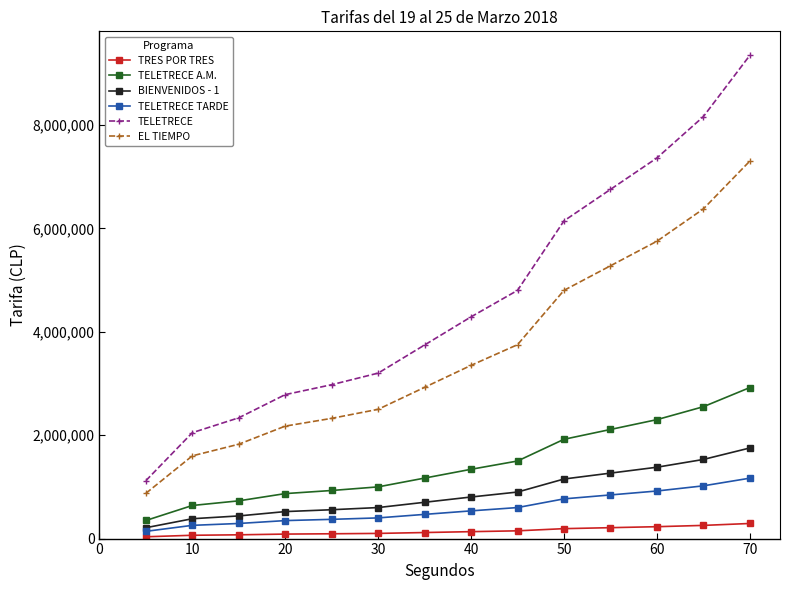

True or false: EL TIEMPO has more than 2 interior local peaks.

False